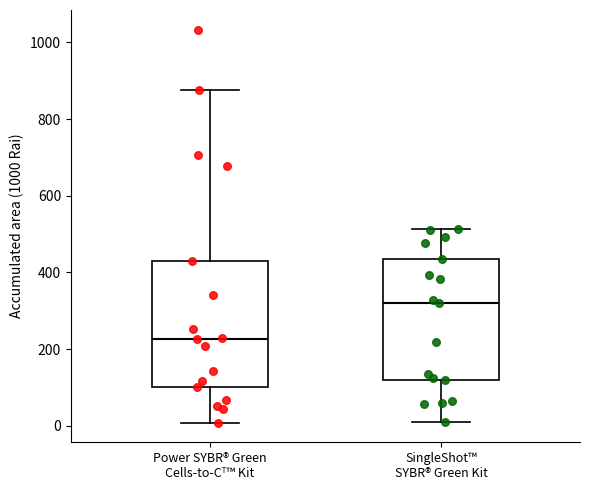

Reading left to right, transcribe this box plot: for each box, give where its median line is, the range the box spans, and where its two whiskers end, as read against the y-axis. The values are not printed on the chart, so give them approximately, as read against the axis.

Power SYBR® Green Cells-to-Cᵀ™ Kit: median 220, box 100 to 420, whiskers 0 to 880
SingleShot™ SYBR® Green Kit: median 320, box 120 to 440, whiskers 20 to 520